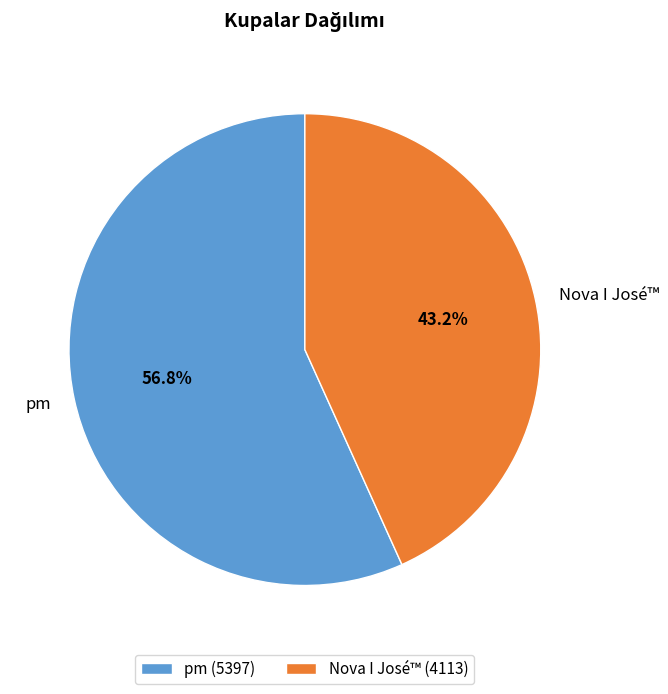

What portion of the pie excludes Nova I José™?

56.8%